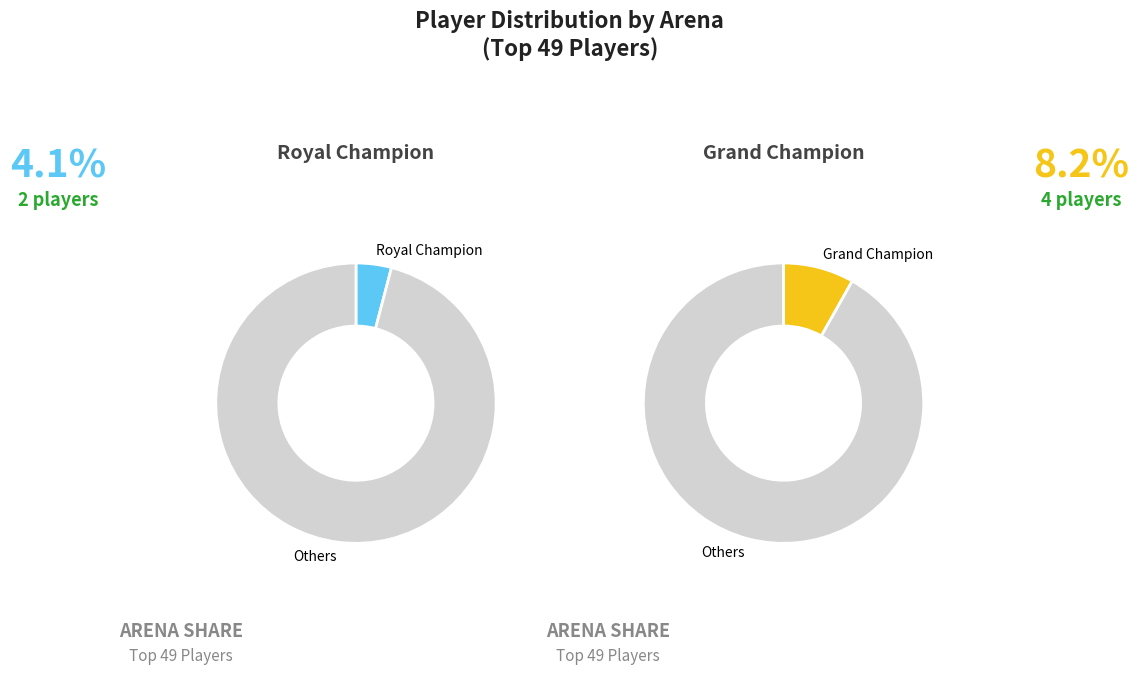

Is it true that Master I is 28% of the pie?

False